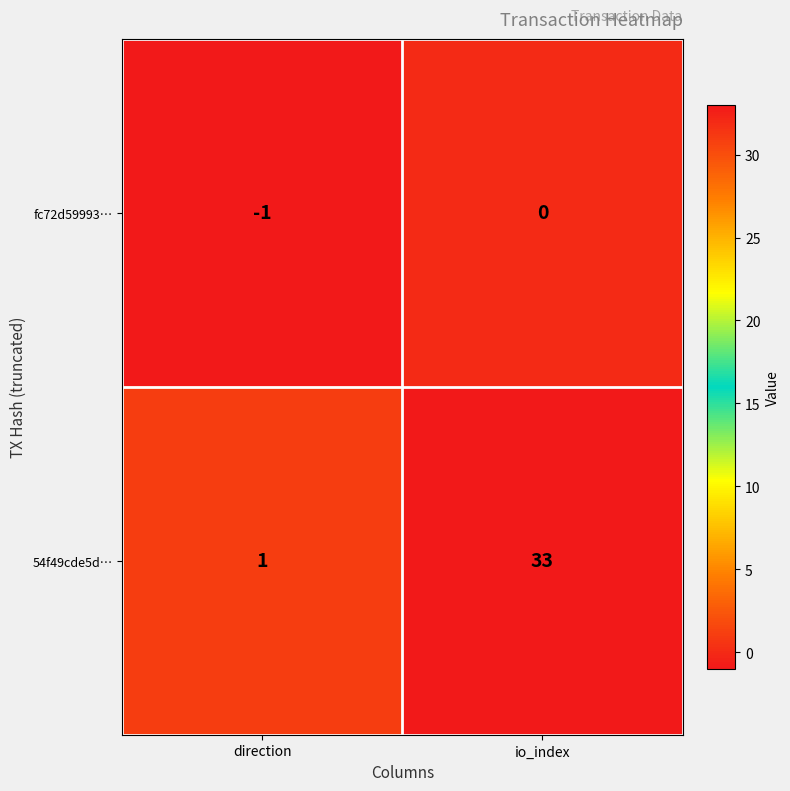

The value of fc72d59993… at direction is 0. True or false?

False